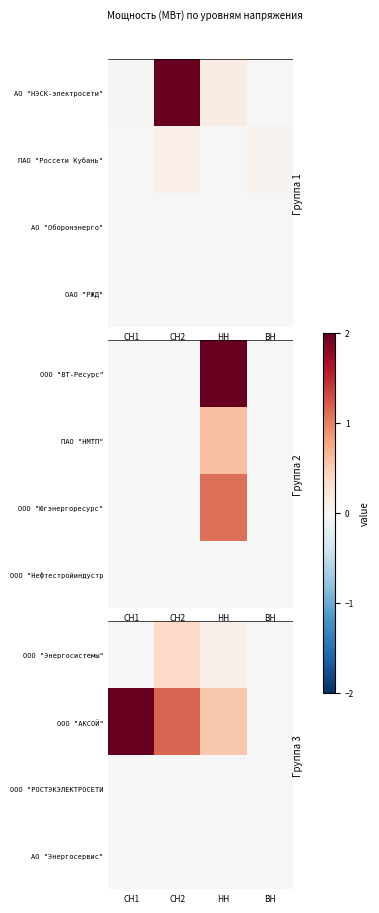

Which category has the lowest value in the ООО "Энергосистемы" series?

СН1